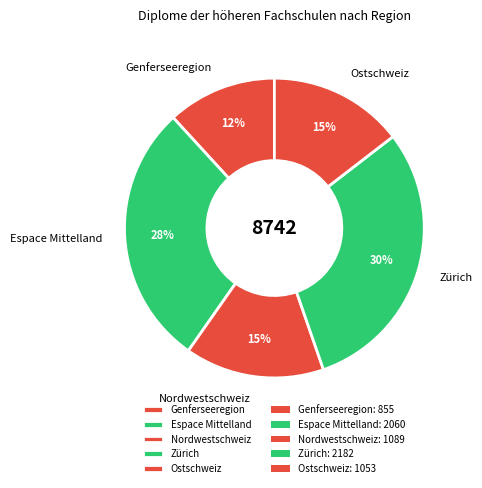

Approximately how many times larger is the value at Espace Mittelland compared to Nordwestschweiz?

1.9